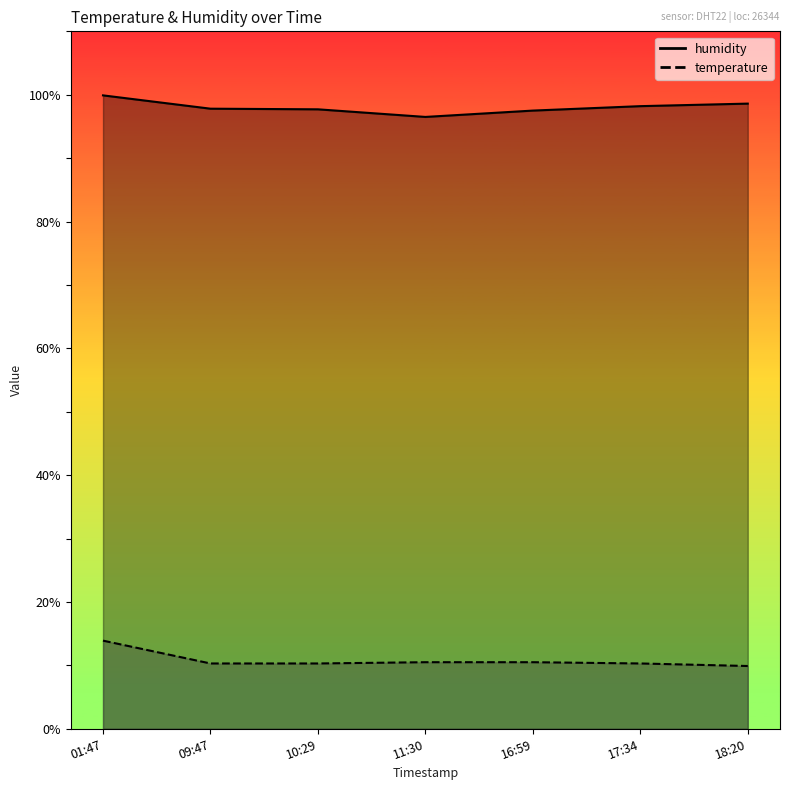

What is the value of the humidity point at the 6th from the left?

98.2